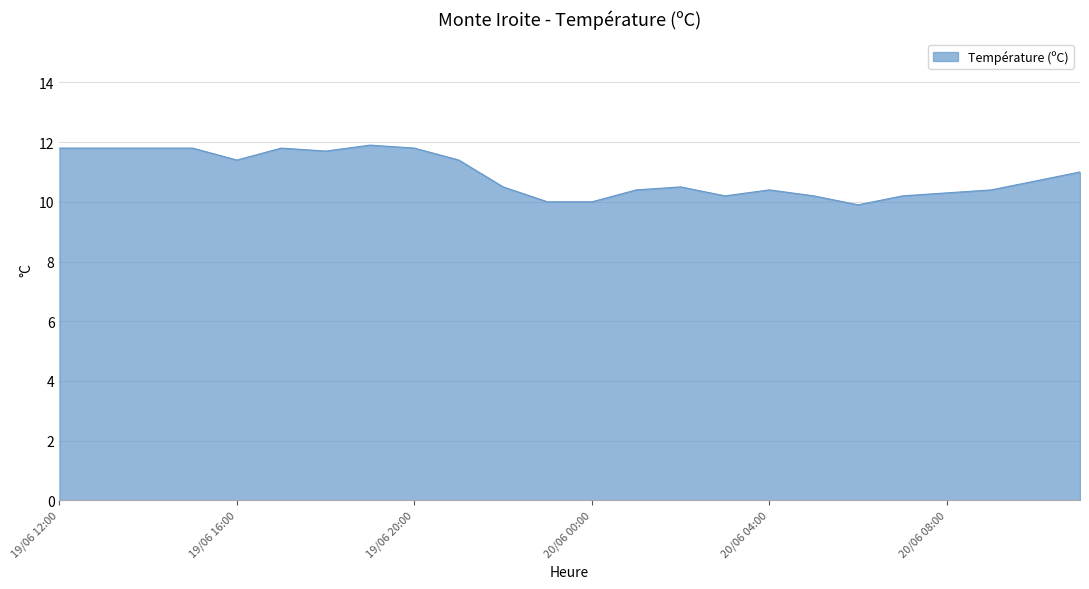

What is the difference between the maximum and minimum values?

2.0